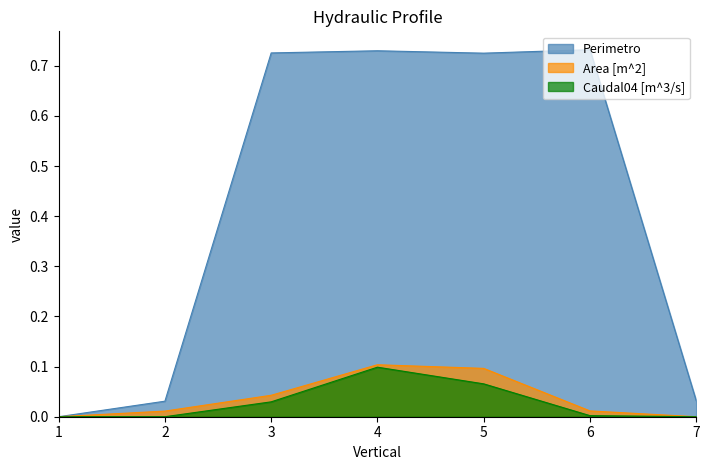

Where is Area [m^2] nearest to the value 0?

1